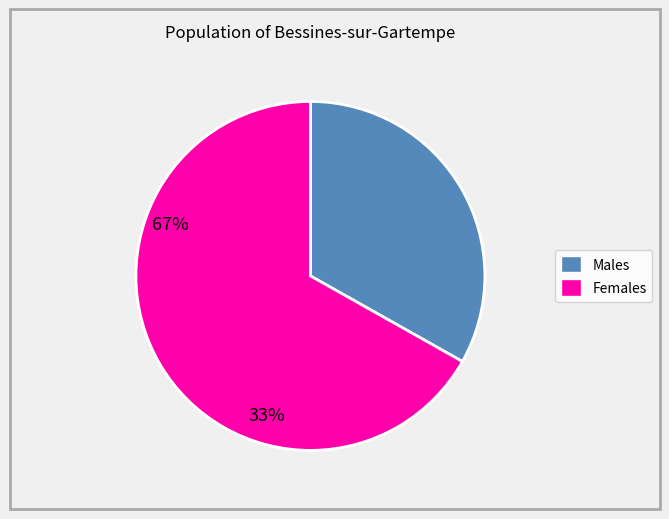

Is there a majority slice in this chart?

Yes